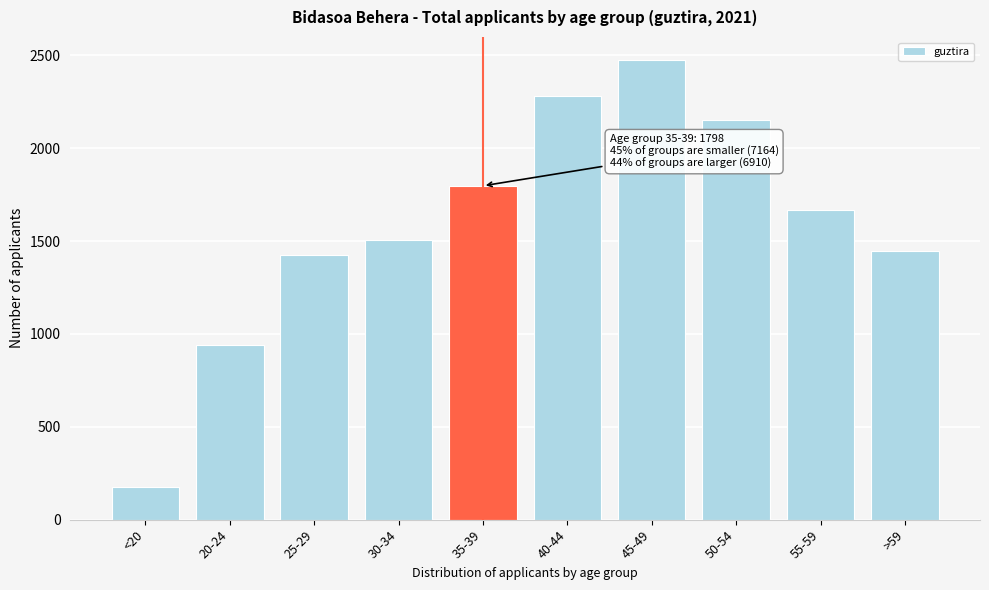

Reading right to left, extract all data points from this chart.

>59=1447	55-59=1670	50-54=2152	45-49=2476	40-44=2282	35-39=1798	30-34=1507	25-29=1427	20-24=938	<20=175